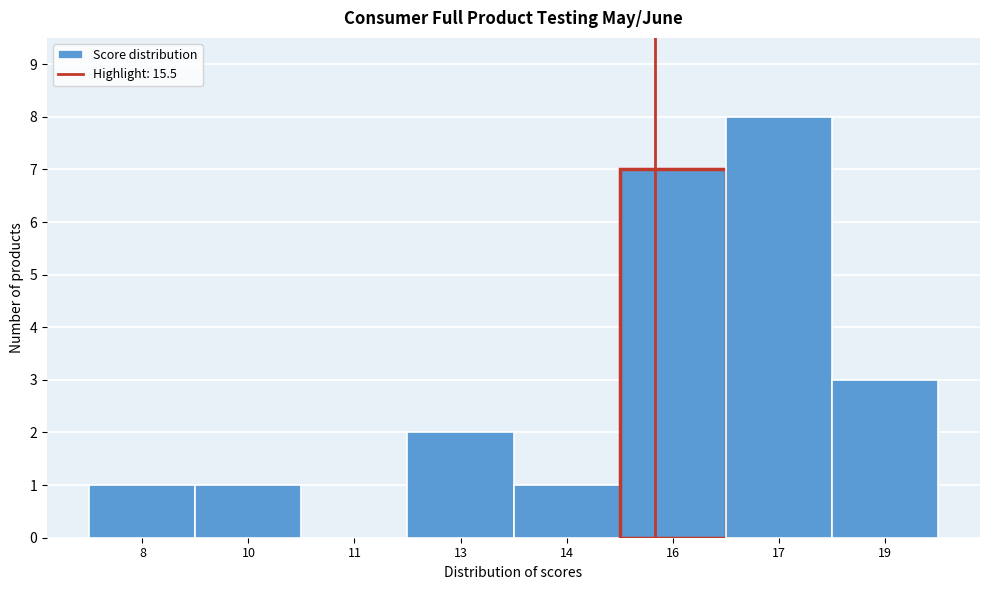

Reading left to right, what are all the values shown in this chart?

8=1	10=1	11=0	13=2	14=1	16=7	17=8	19=3